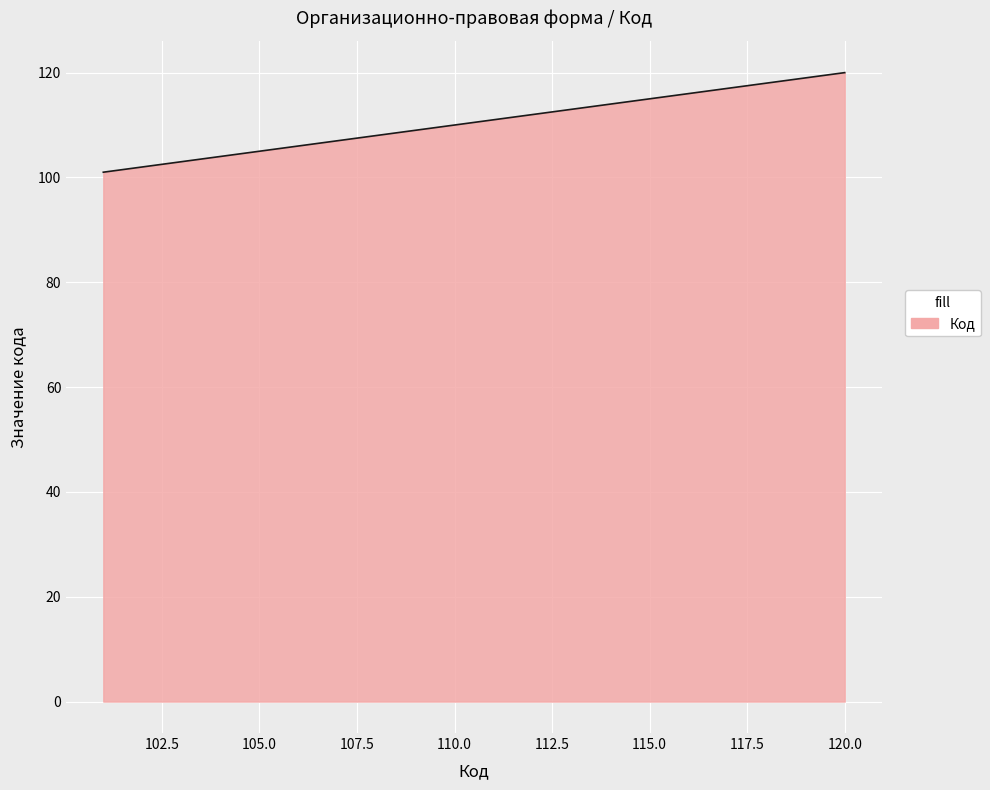

How many lines are shown in the chart?

1